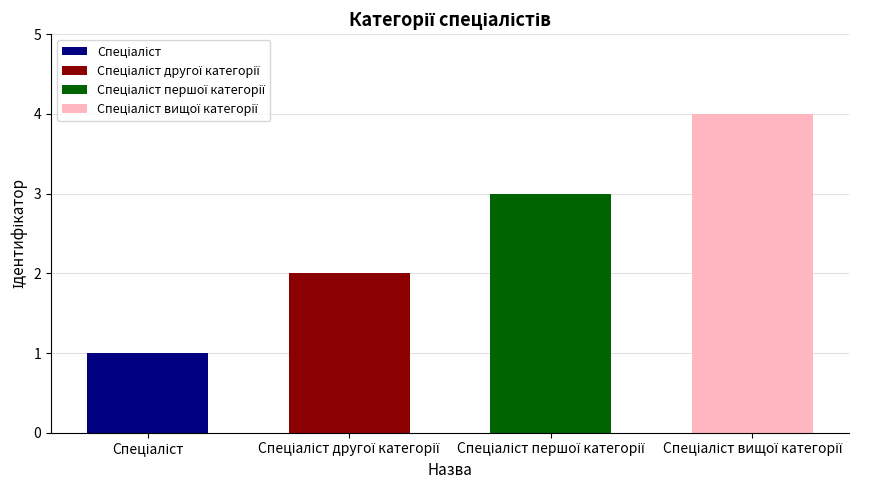

What is the greatest value displayed?

4